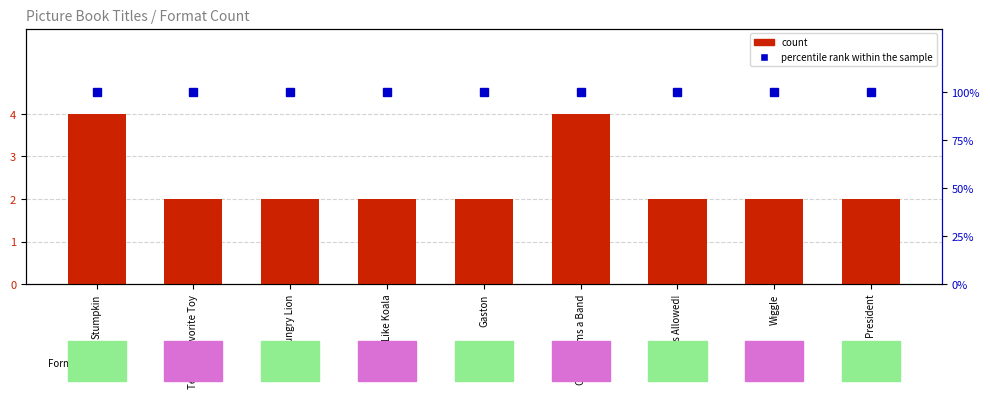

Which category has the lowest value across all series?

Teddy's Favorite Toy